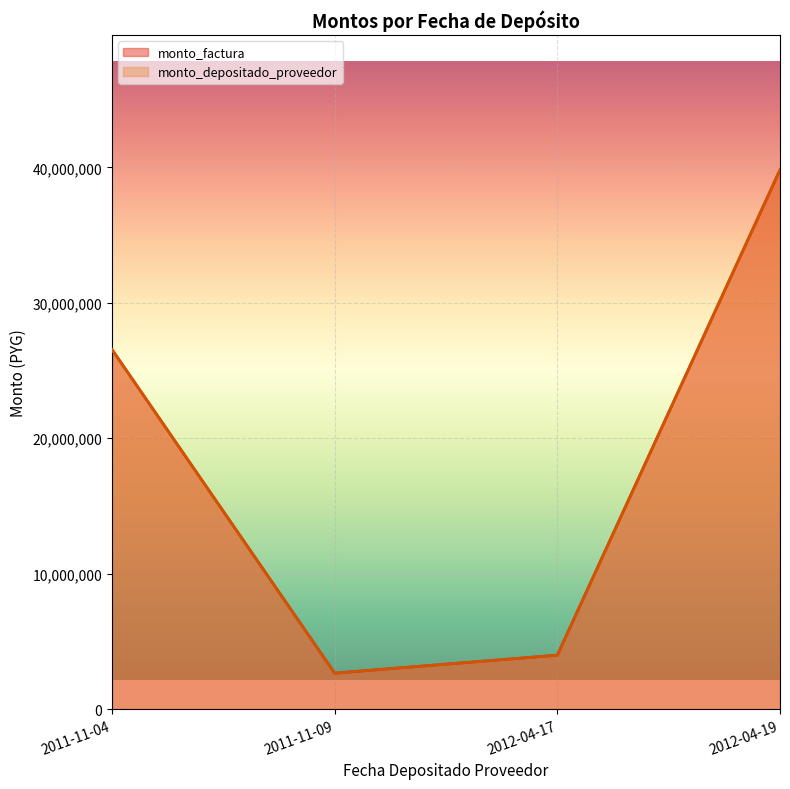

Read the monto_depositado_proveedor value at 2012-04-19, to the nearest 50.

39818200